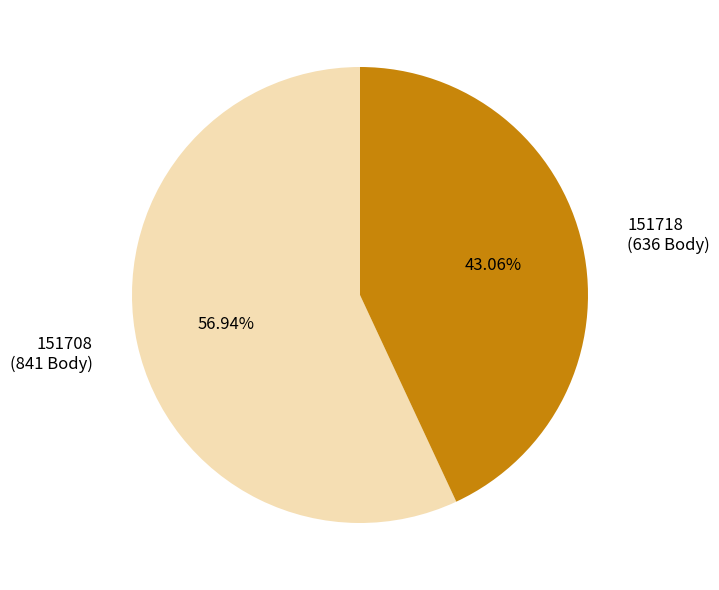

To the nearest percent, what portion does 151718 represent?

43%